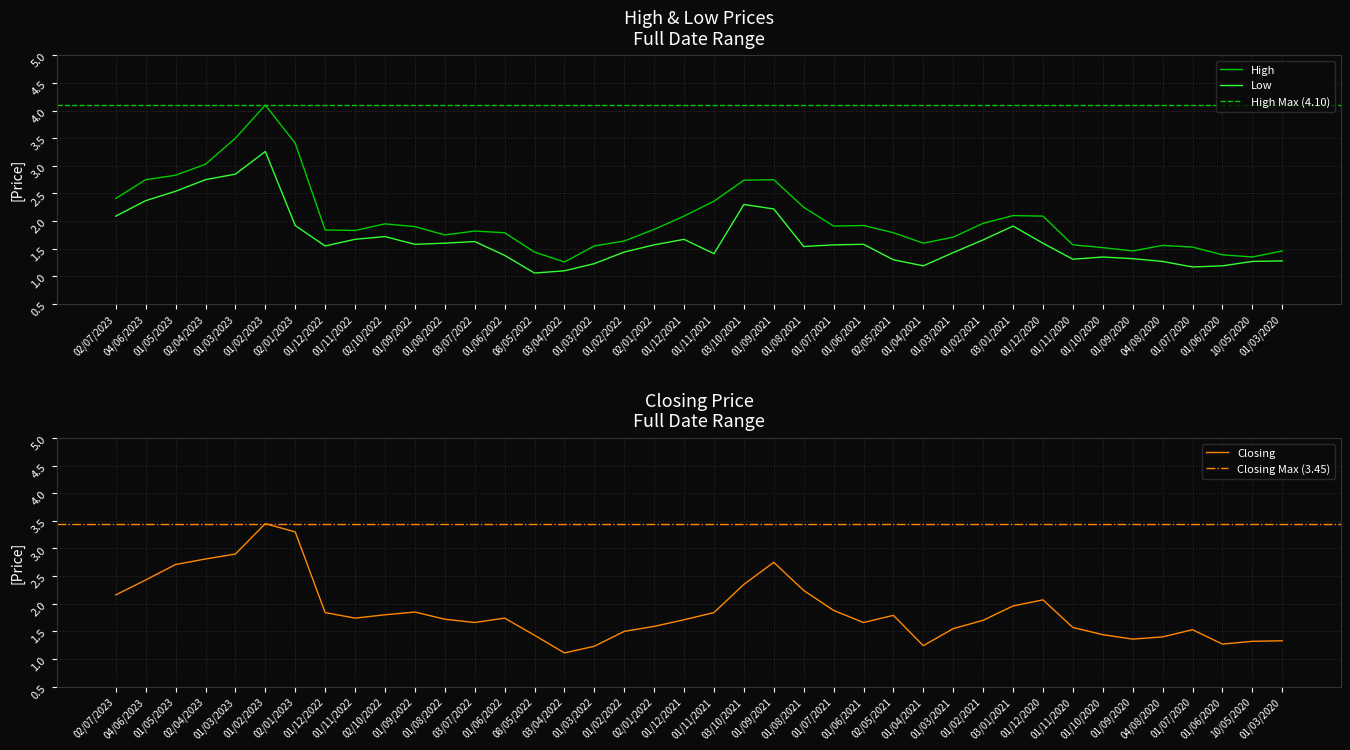

Is it true that Closing equals 2.4 at 03/10/2021?

True